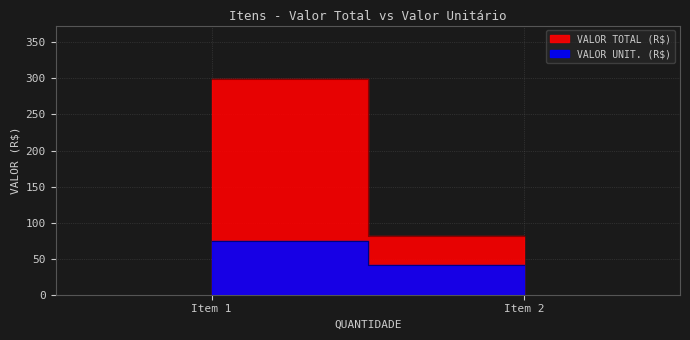

Reading left to right, what are all the values shown in this chart?

VALOR TOTAL (R$): 1=298.6	2=81.7
VALOR UNIT. (R$): 1=74.7	2=40.8